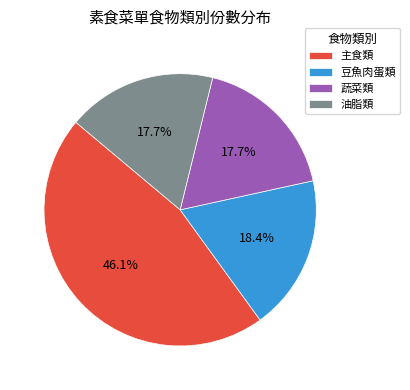

What is the ratio of the value at 蔬菜類 to the value at 油脂類?

1.0